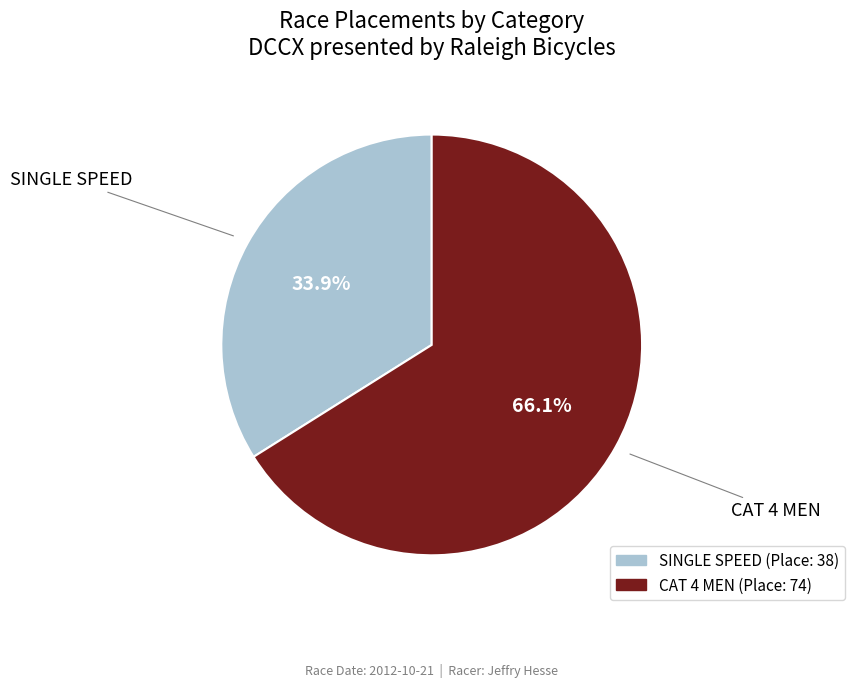

Between CAT 4 MEN and SINGLE SPEED, which is larger?

CAT 4 MEN